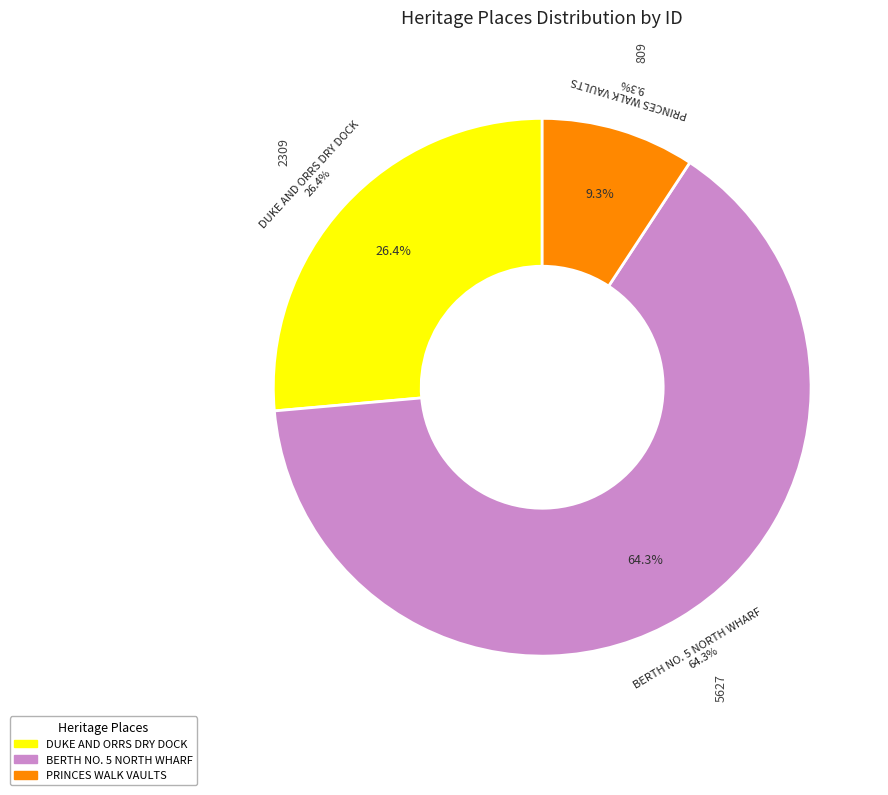

Combined, what portion of the pie is PRINCES WALK VAULTS and DUKE AND ORRS DRY DOCK?

35.7%